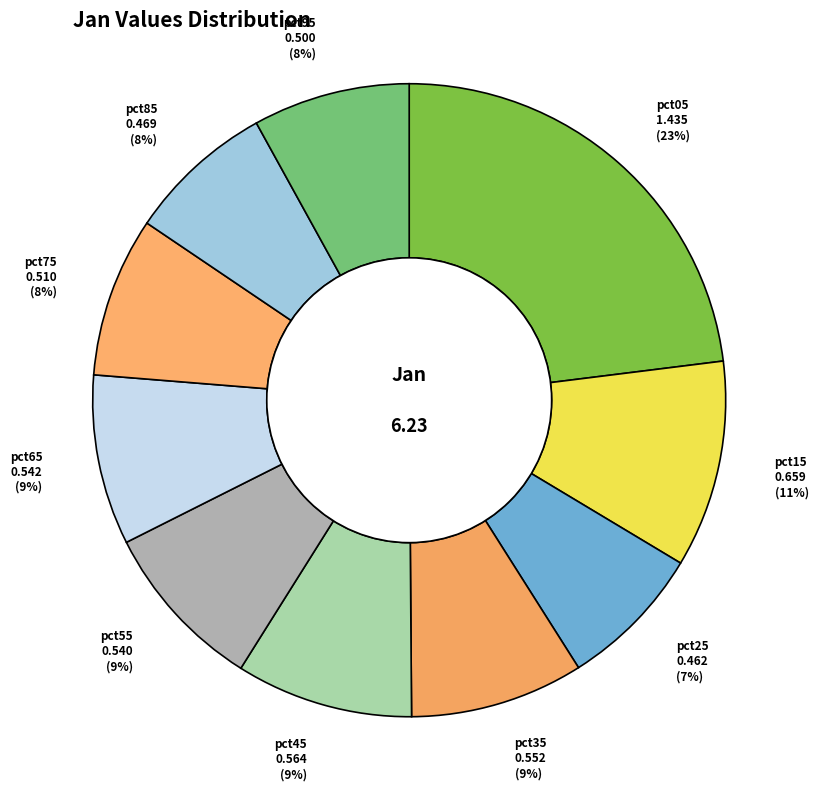

How many segments does this pie chart have?

10